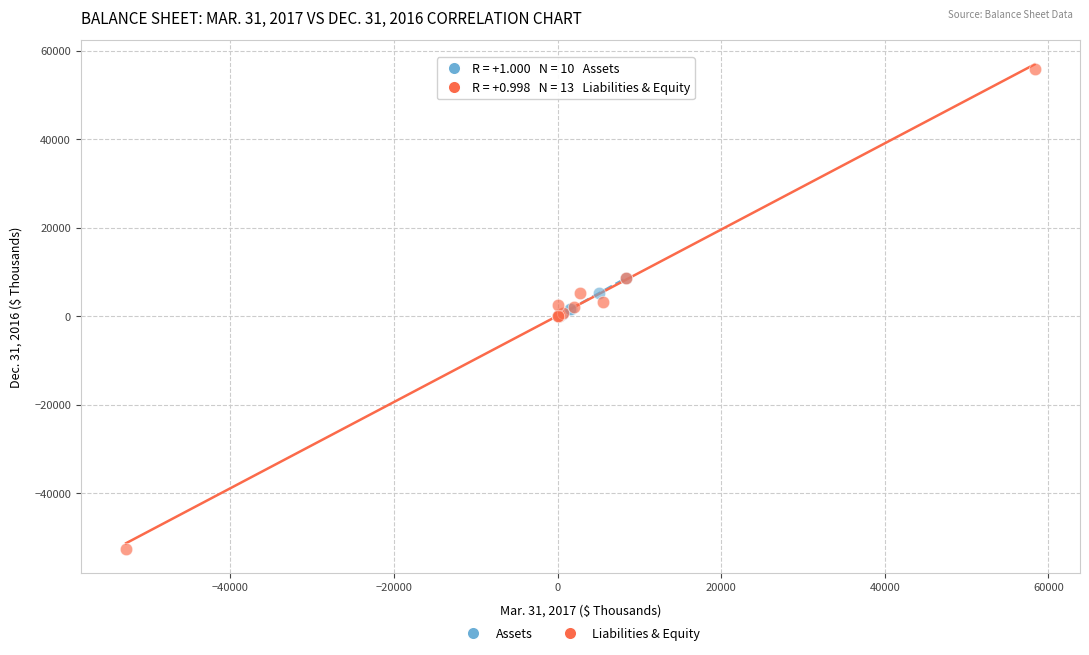

Which series contains the lowest Y value?

Liabilities & Equity